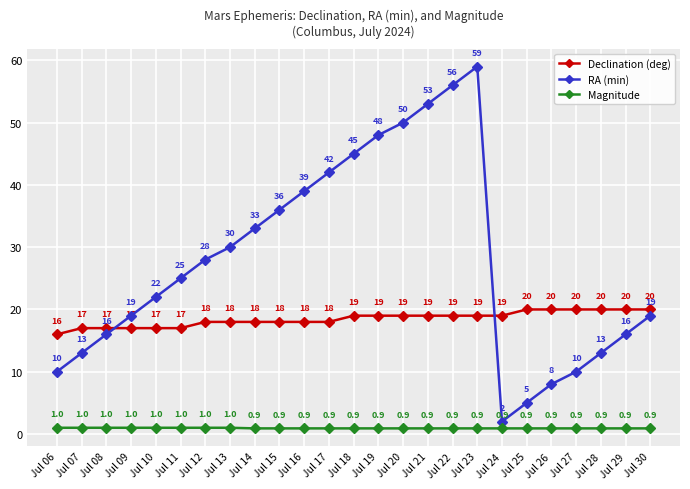

In RA (min), how many points are higher than both neighbors (excluding endpoints)?

1